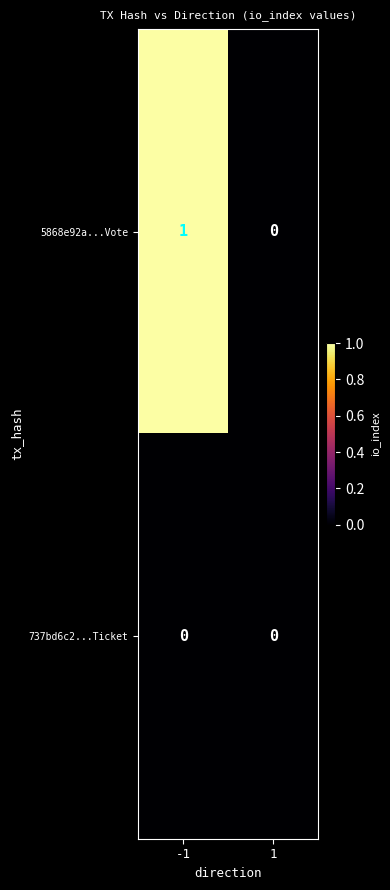

Which series has the largest total across all categories?

5868e92a...Vote